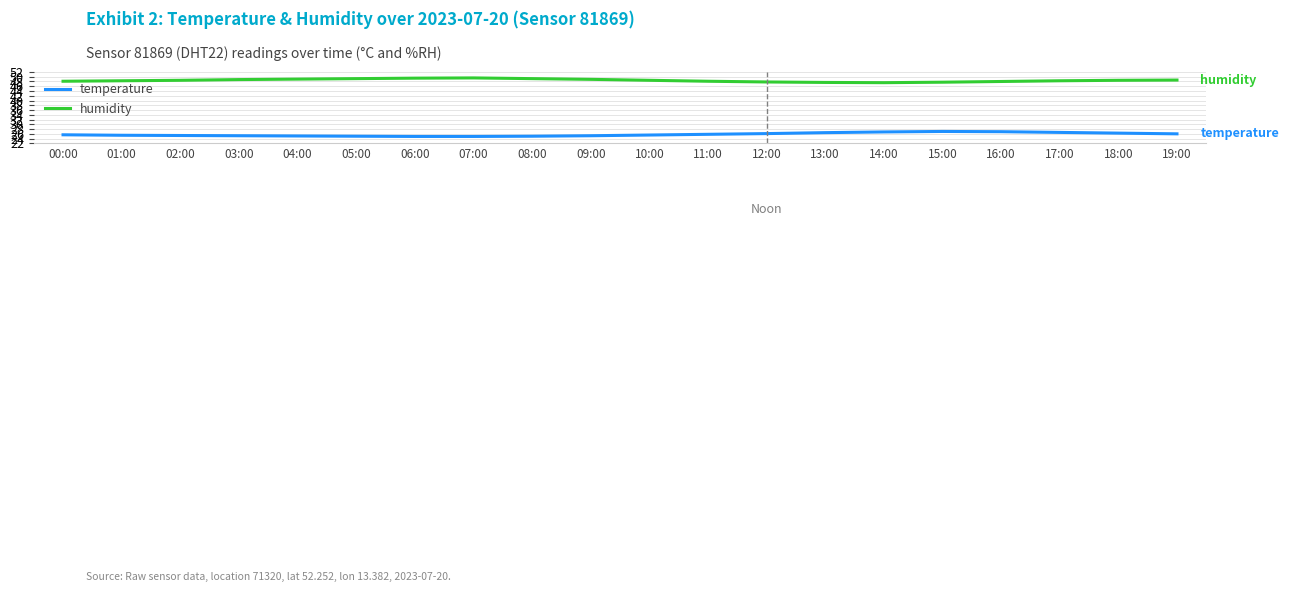

What is the difference between the maximum and minimum values in the temperature series?

2.1